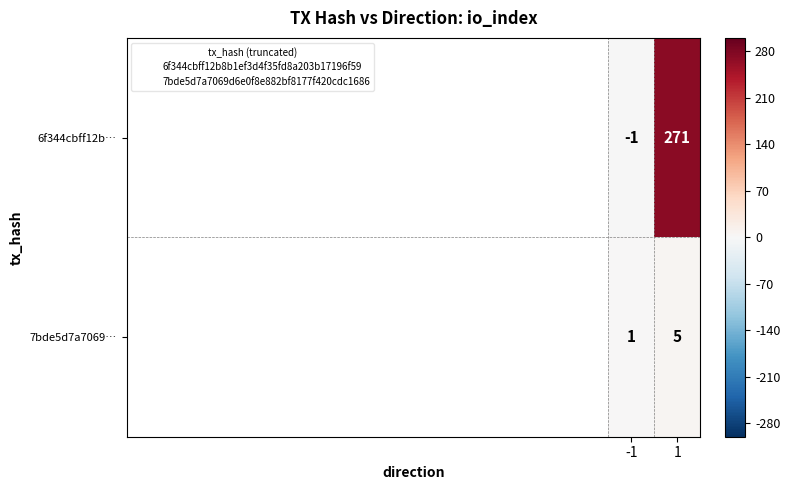

Reading right to left, transcribe all the data shown in this chart.

6f344cbff12b…: 1=271	-1=-1
7bde5d7a7069…: 1=5	-1=1